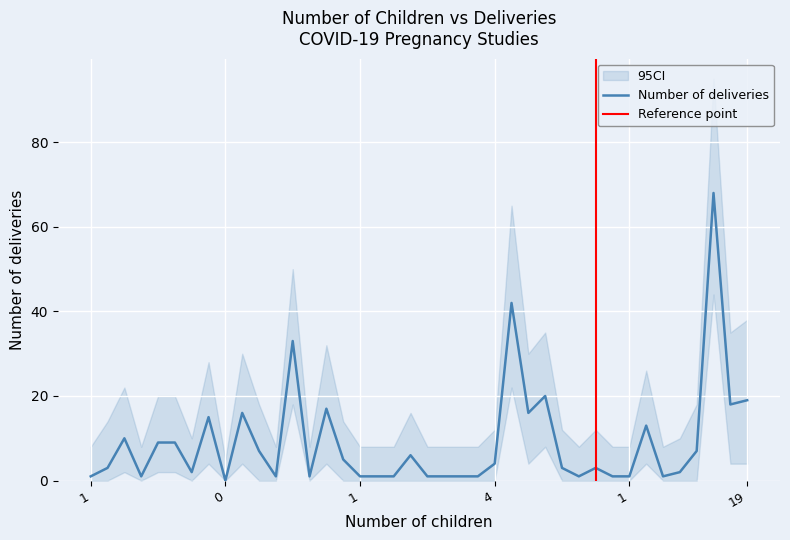

Reading left to right, transcribe all the data shown in this chart.

Number of deliveries: 1=1	3=3	10=10	1=1	9=9	10=9	2=2	15=15	0=0	17=16	7=7	1=1	33=33	1=1	17=17	5=5	1=1	1=1	1=1	6=6	1=1	1=1	1=1	2=1	4=4	42=42	16=16	21=20	3=3	1=1	3=3	1=1	1=1	14=13	1=1	2=2	7=7	70=68	18=18	19=19
CI_upper: 1=8	3=14	10=22	1=8	9=20	10=20	2=10	15=28	0=5	17=30	7=18	1=8	33=50	1=8	17=32	5=14	1=8	1=8	1=8	6=16	1=8	1=8	1=8	2=8	4=12	42=65	16=30	21=35	3=12	1=8	3=12	1=8	1=8	14=26	1=8	2=10	7=18	70=95	18=35	19=38
CI_lower: 1=0	3=0	10=2	1=0	9=2	10=2	2=0	15=4	0=0	17=4	7=0	1=0	33=18	1=0	17=4	5=0	1=0	1=0	1=0	6=0	1=0	1=0	1=0	2=0	4=0	42=22	16=4	21=8	3=0	1=0	3=0	1=0	1=0	14=4	1=0	2=0	7=0	70=44	18=4	19=4